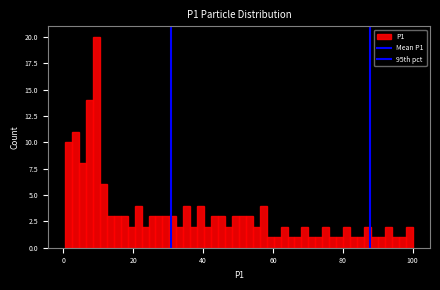

Around what value on the x-axis is the tallest bar? Give the approximate position of its centre, as read against the axis.

10